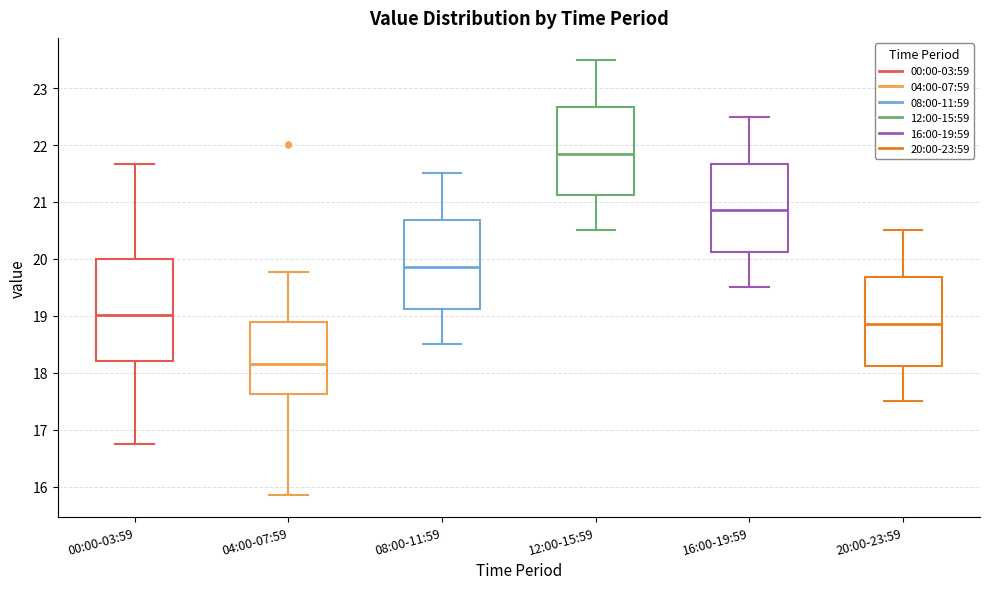

Reading left to right, read every box against the y-axis: the position of its median line, the range the box covers, and the ends of its whiskers. The values are not printed on the chart, so give them approximately, as read against the axis.

00:00-03:59: median 19.0, box 18.2 to 20.0, whiskers 16.8 to 21.7
04:00-07:59: median 18.2, box 17.6 to 18.9, whiskers 15.9 to 19.8
08:00-11:59: median 19.9, box 19.1 to 20.7, whiskers 18.5 to 21.5
12:00-15:59: median 21.9, box 21.1 to 22.7, whiskers 20.5 to 23.5
16:00-19:59: median 20.9, box 20.1 to 21.7, whiskers 19.5 to 22.5
20:00-23:59: median 18.9, box 18.1 to 19.7, whiskers 17.5 to 20.5